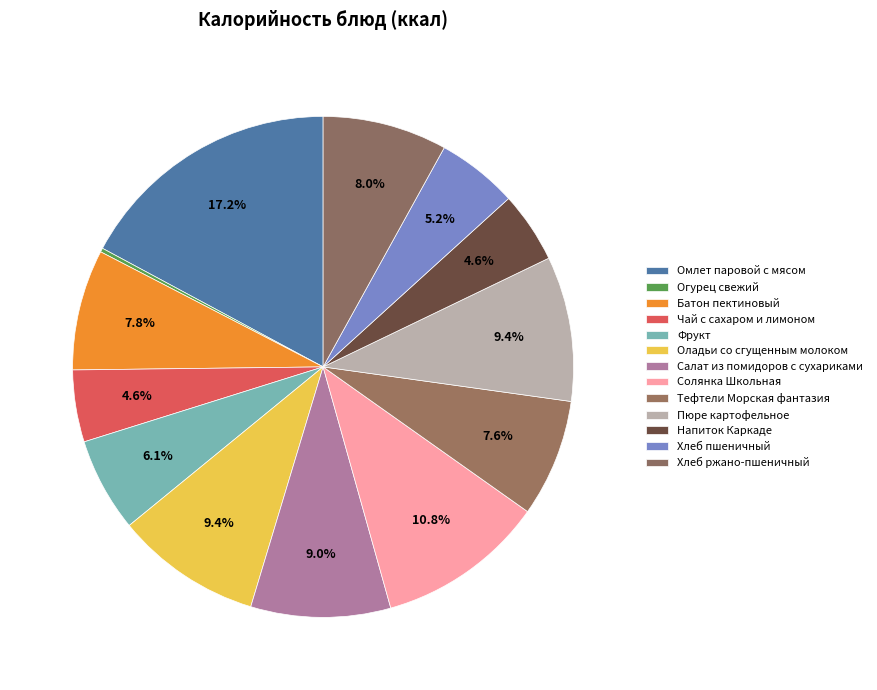

How many slices are in this pie chart?

13